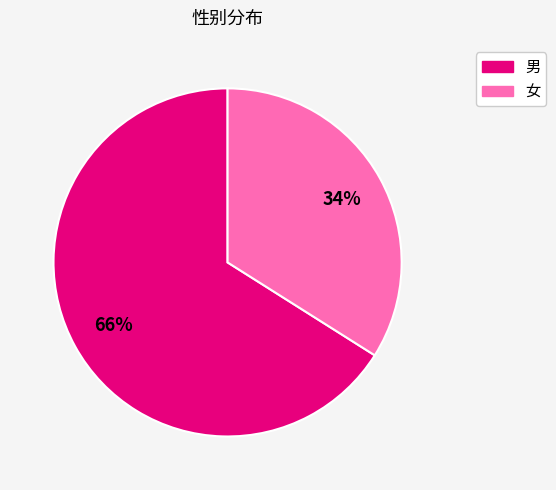

To the nearest percent, what is the average slice percentage?

50%